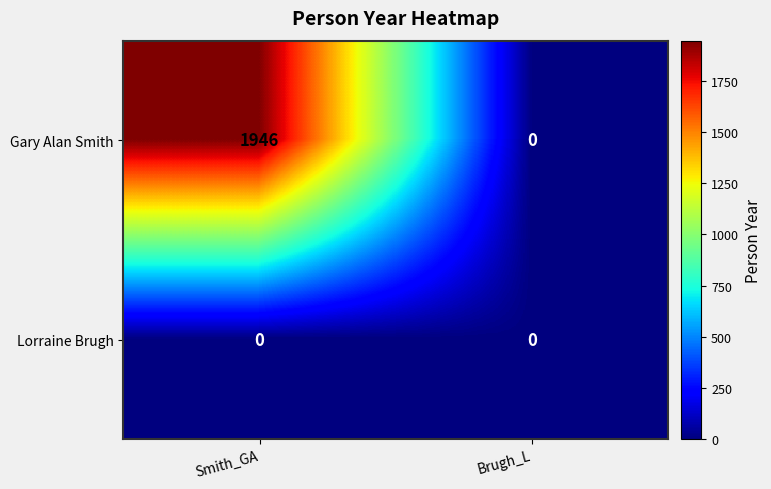

List the series in order of their overall mean, lowest first.

Lorraine Brugh, Gary Alan Smith